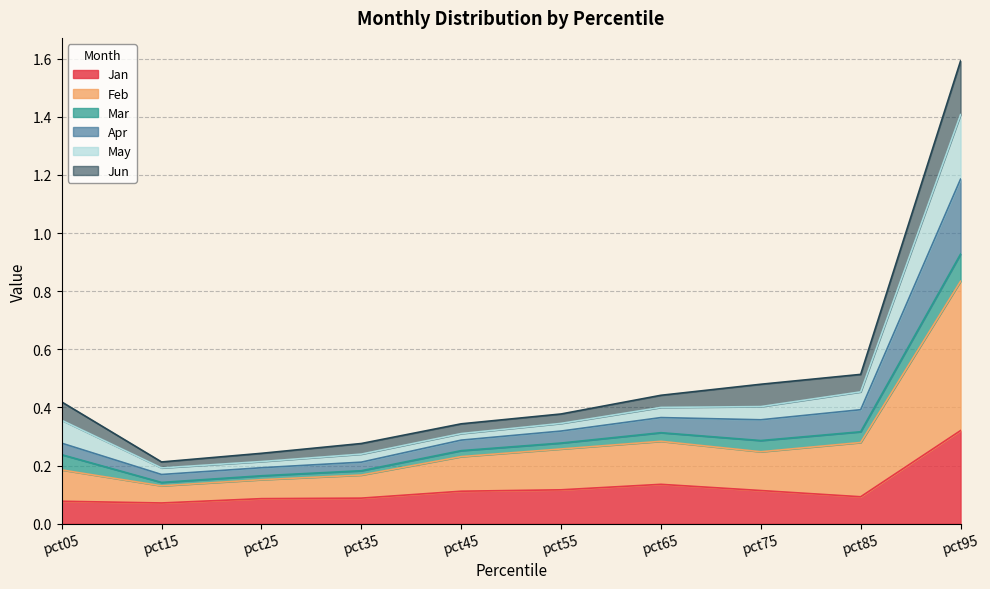

At which category is the sum across all series the highest?

pct95